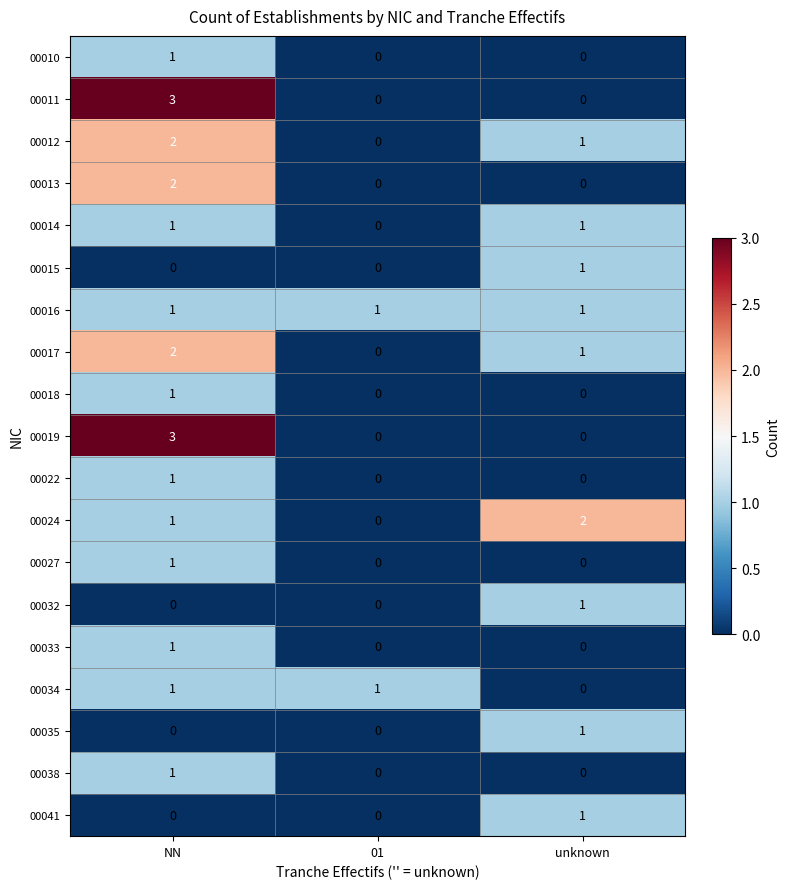

At how many categories does at least one series exceed 0?

3